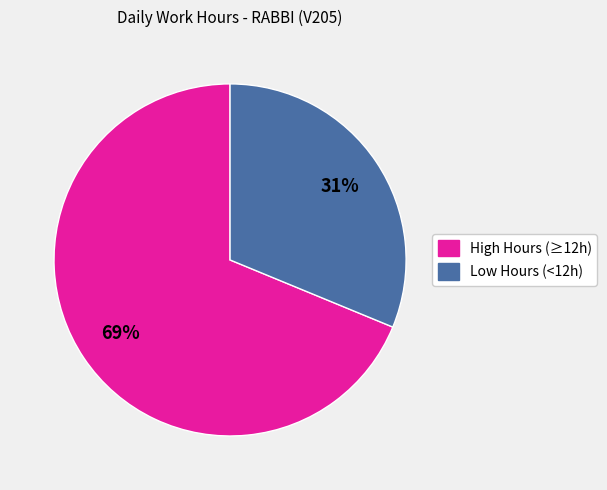

How many slices are in this pie chart?

2